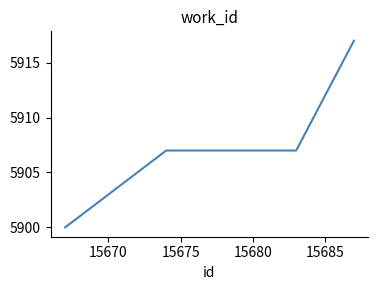

What is the maximum value shown in the chart?

5917